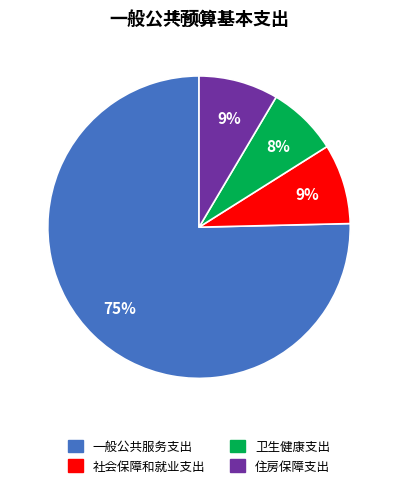

Which slice represents more than half of the pie?

一般公共服务支出